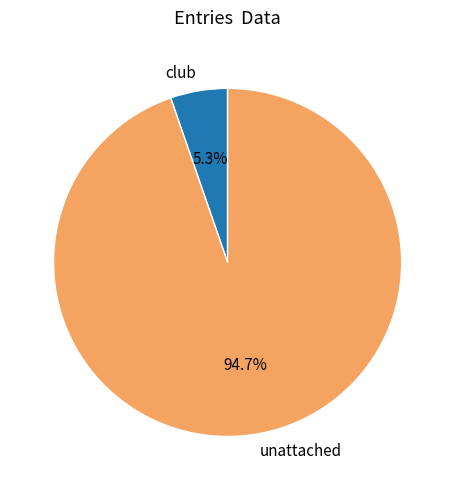

Which category has the smallest portion of the pie?

club